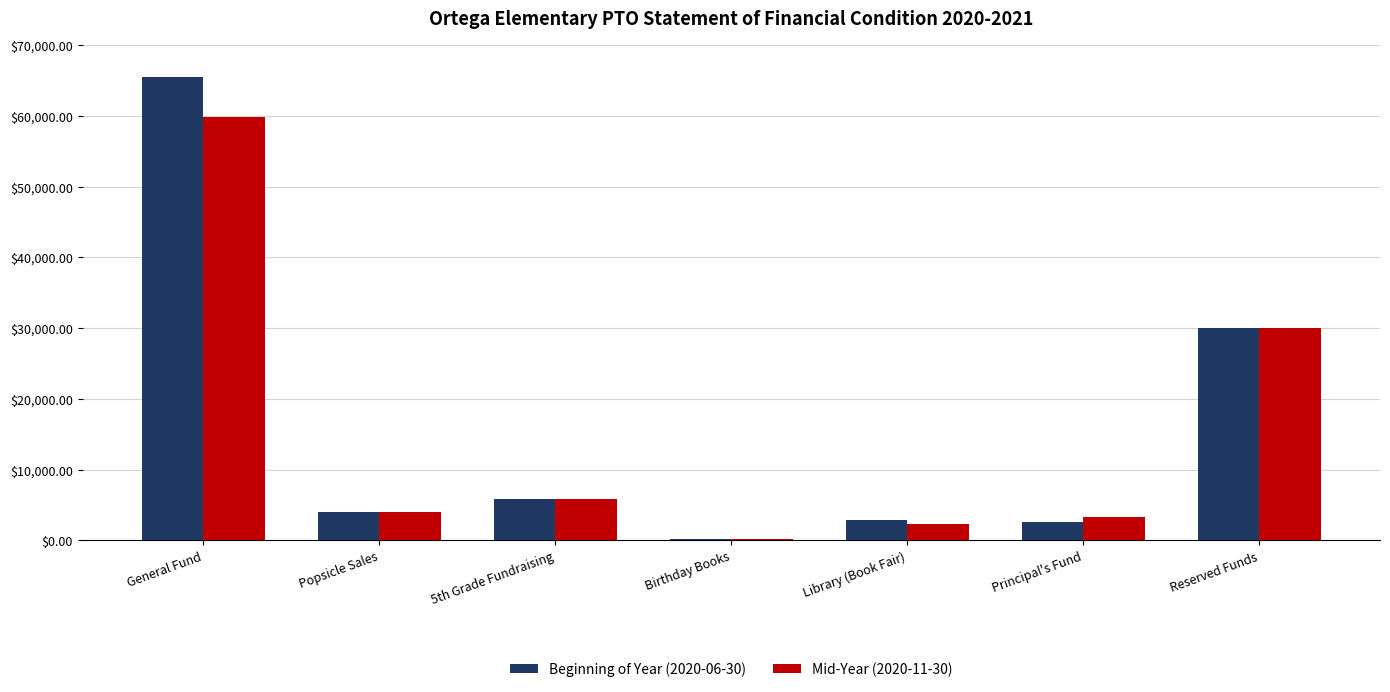

What is the approximate value of Beginning of Year (2020-06-30) at 5th Grade Fundraising?

5844.2